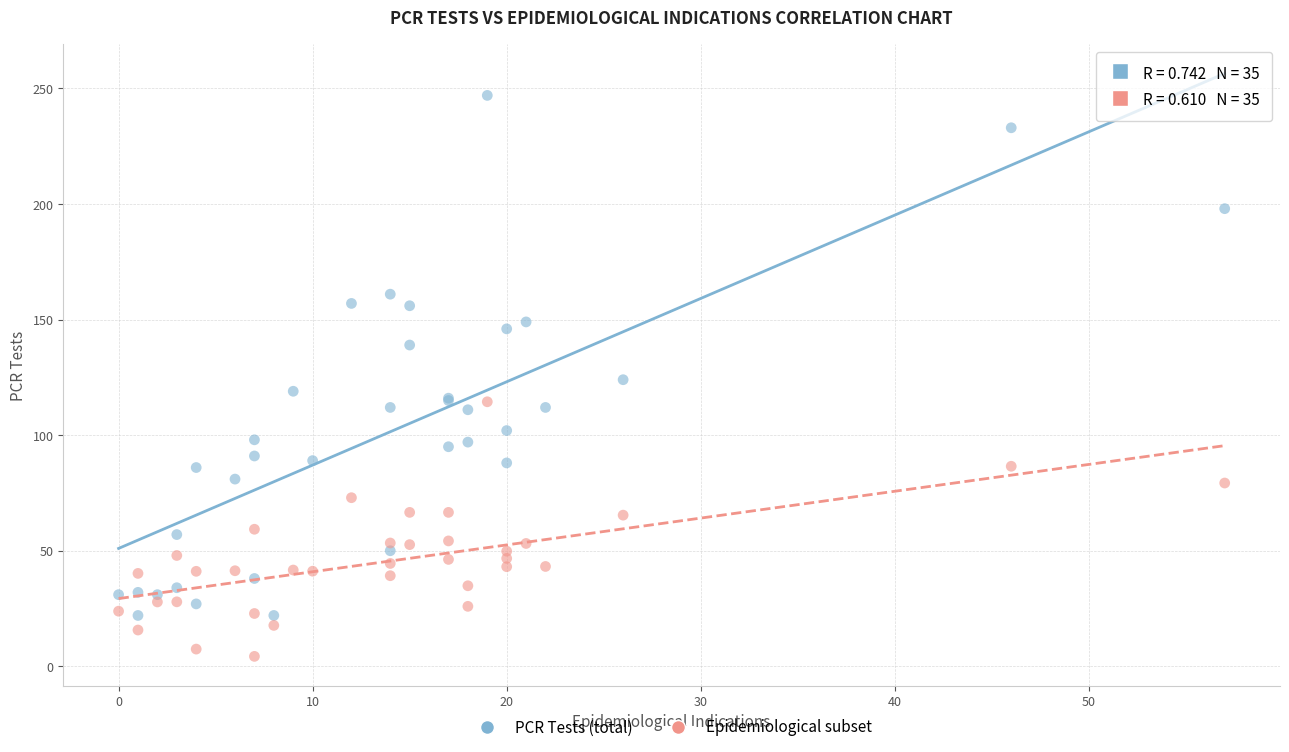

What are all the series names shown in the legend?

PCR Tests (total), Epidemiological subset